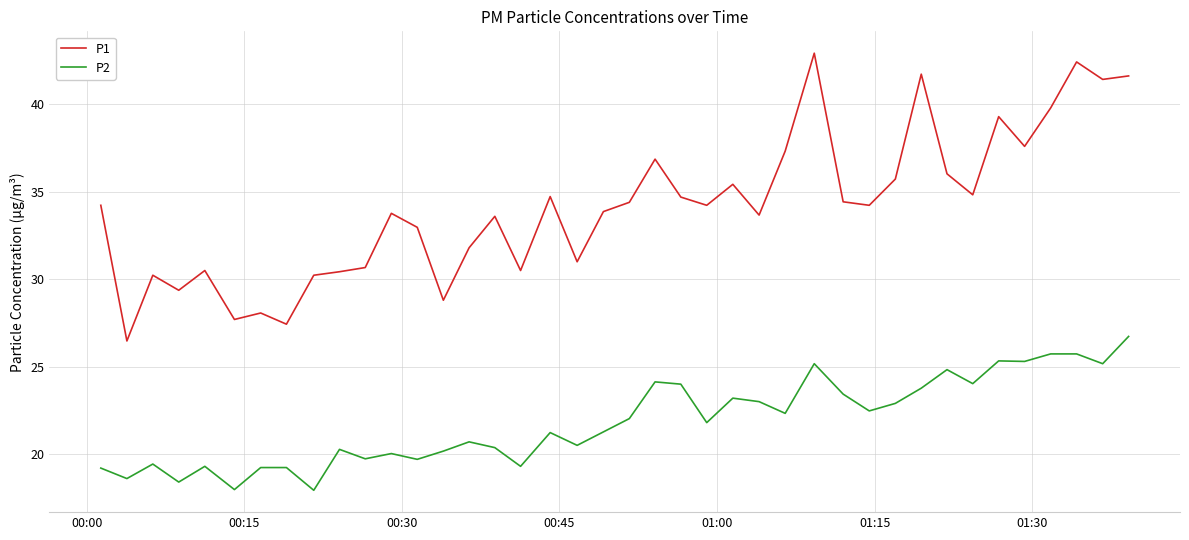

Which series has the largest total across all categories?

P1